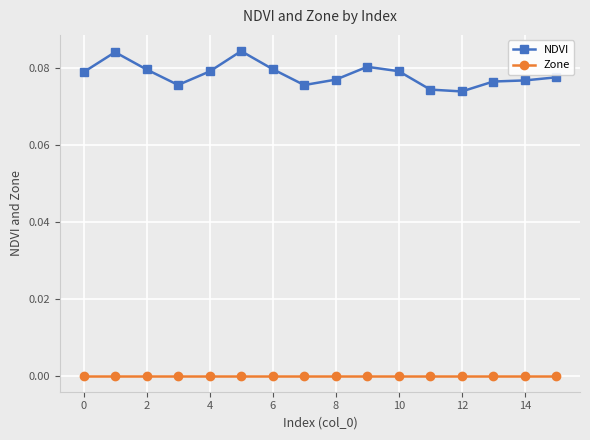

True or false: Zone and NDVI intersect in this chart.

False